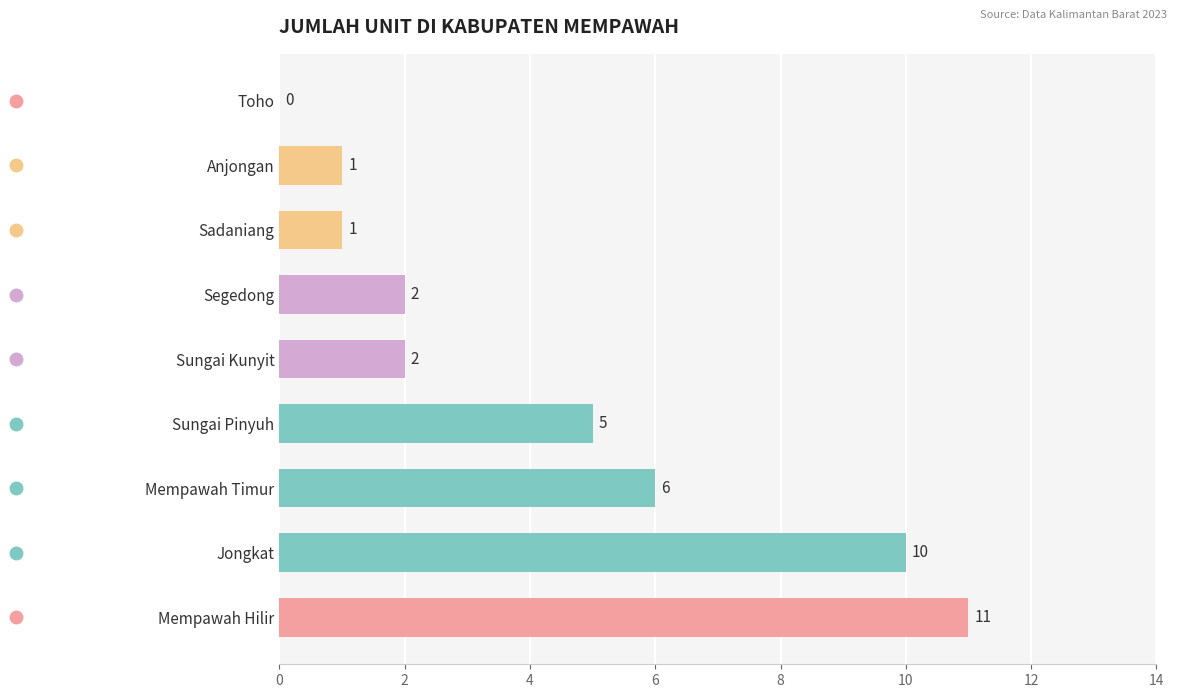

What is the ratio of the value at Anjongan to the value at Sadaniang?

1.0